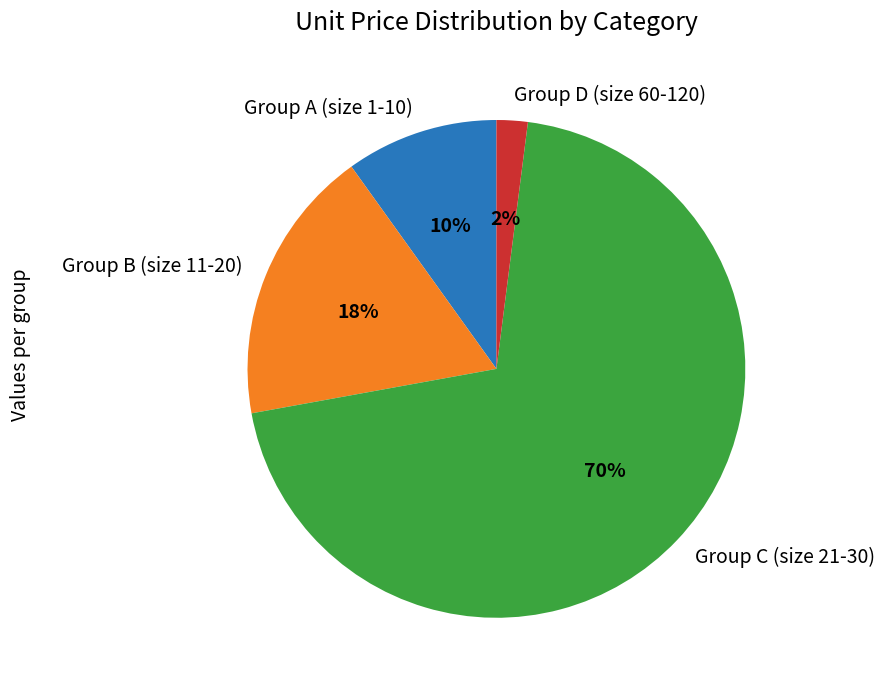

Which slice is the smallest?

Group D (size 60-120)